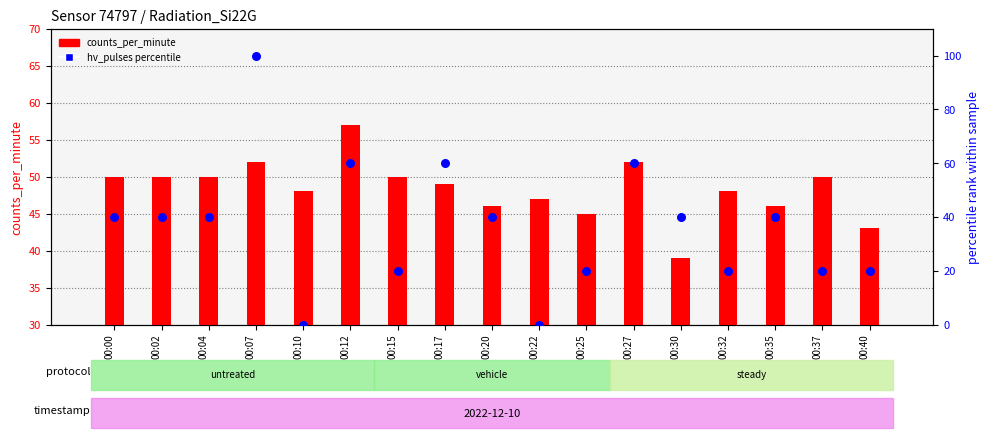

At how many categories does at least one series exceed 53?

4